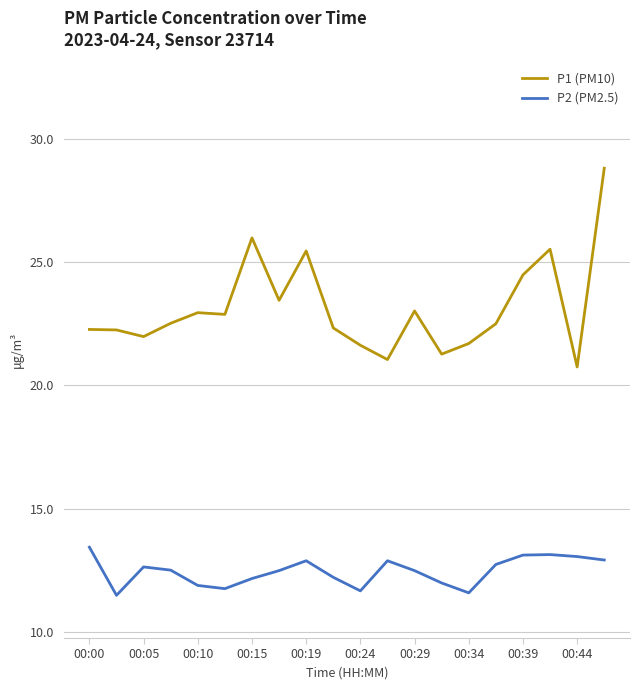

What is the minimum value for P1 (PM10)?

20.8